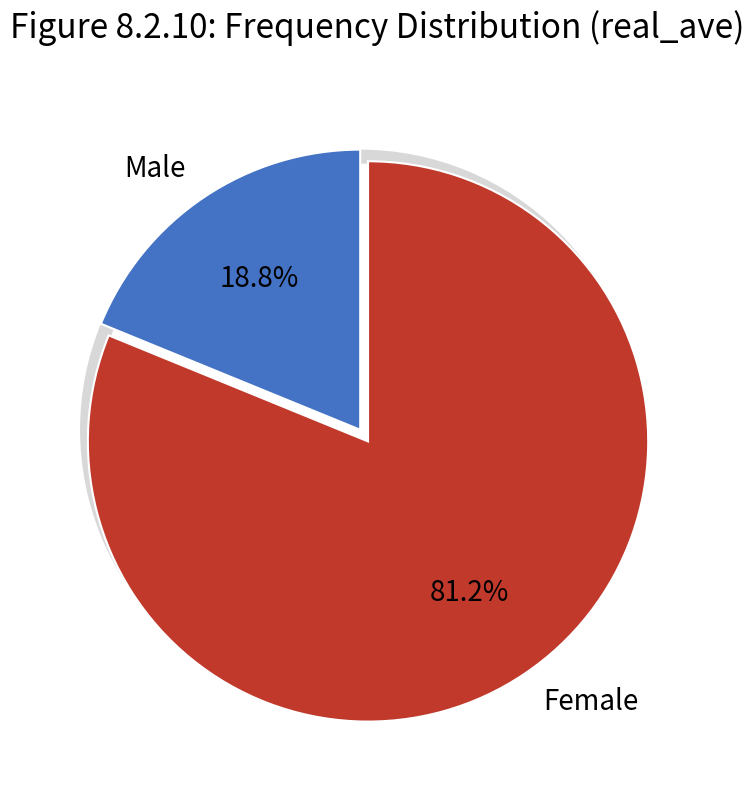

Does any single category account for the majority?

Yes